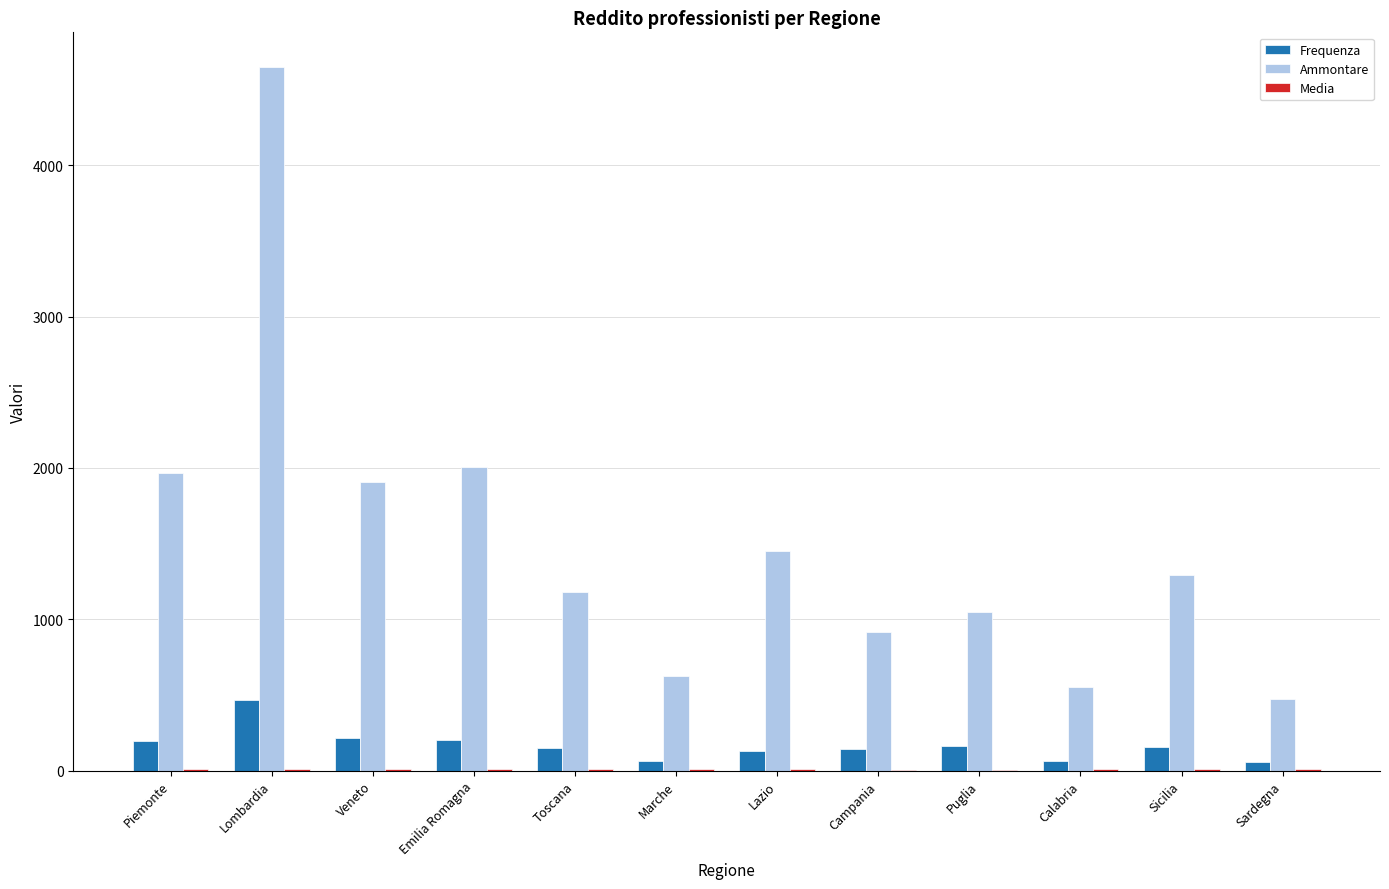

What is the average value of the Frequenza series?

167.5